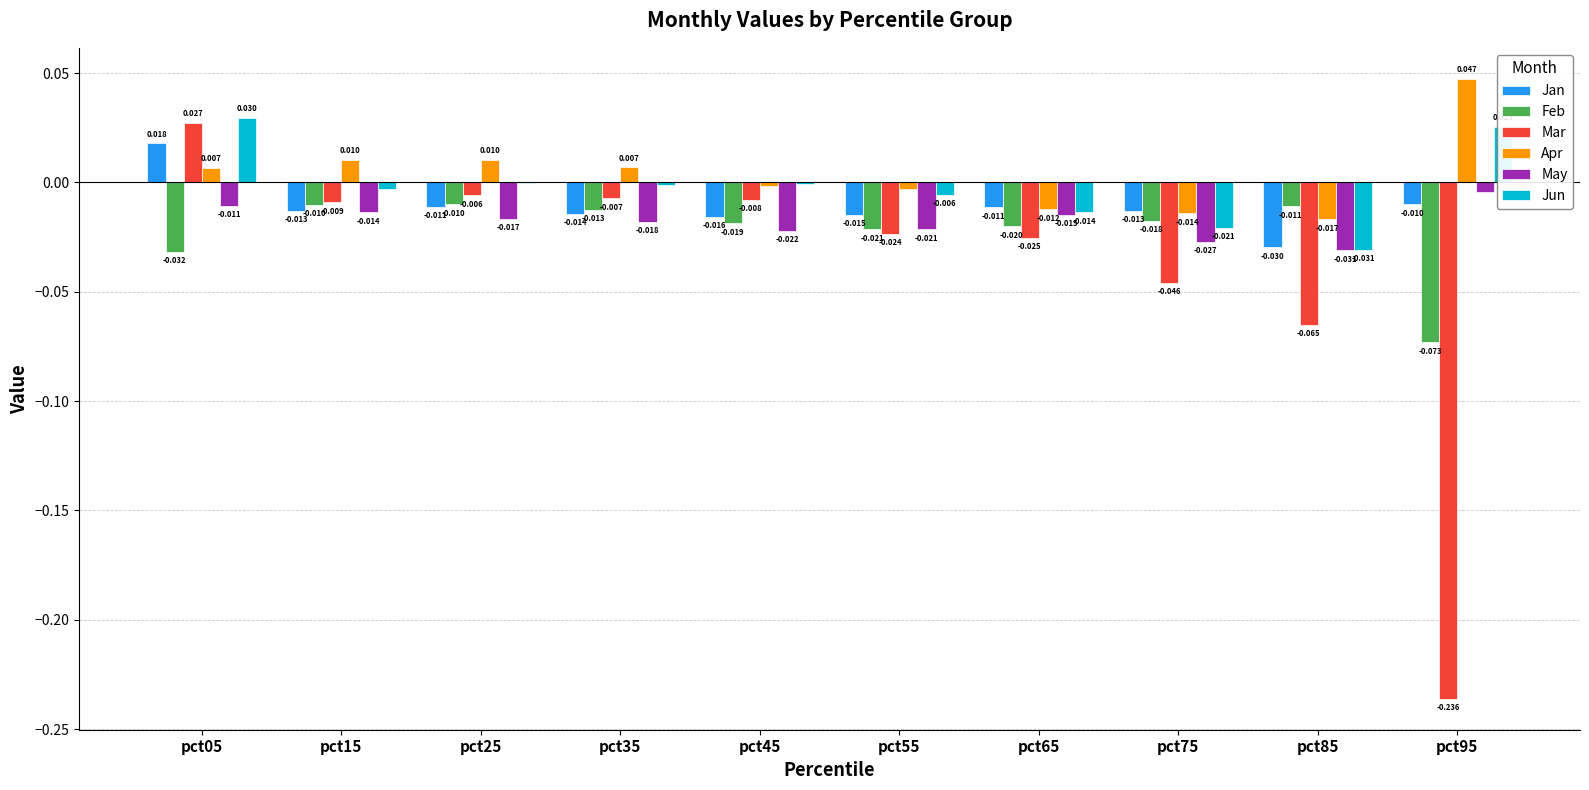

Which series changed the most between pct25 and pct85?

Mar